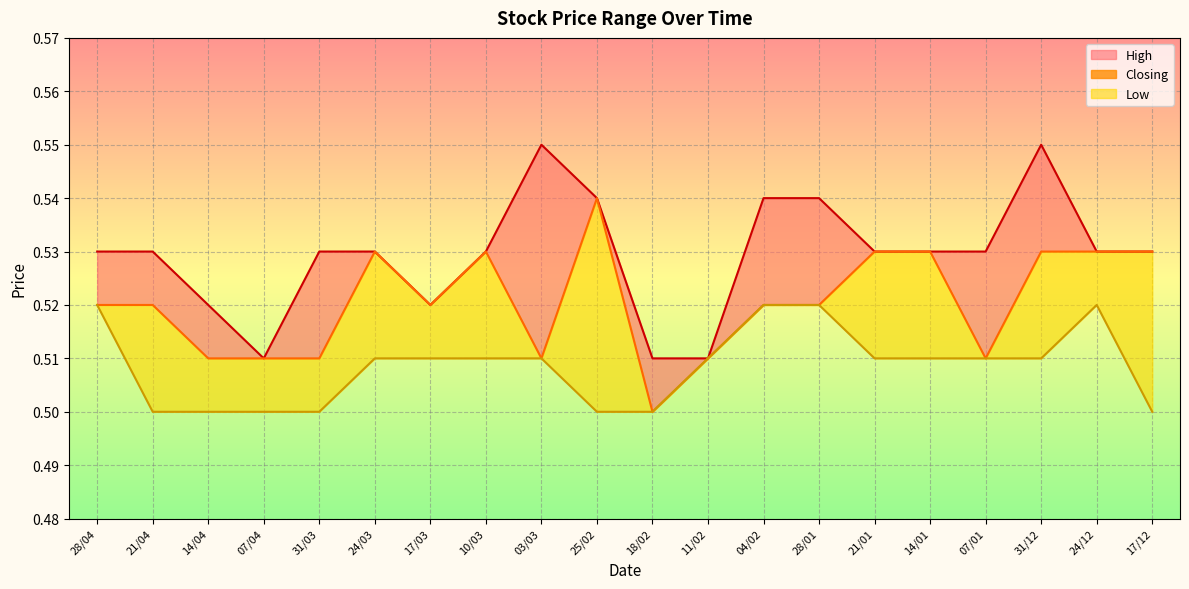

Rank the categories by value from lowest to highest.

18/02, 14/04, 07/04, 31/03, 03/03, 11/02, 07/01, 28/04, 21/04, 17/03, 04/02, 28/01, 24/03, 10/03, 21/01, 14/01, 31/12, 24/12, 17/12, 25/02